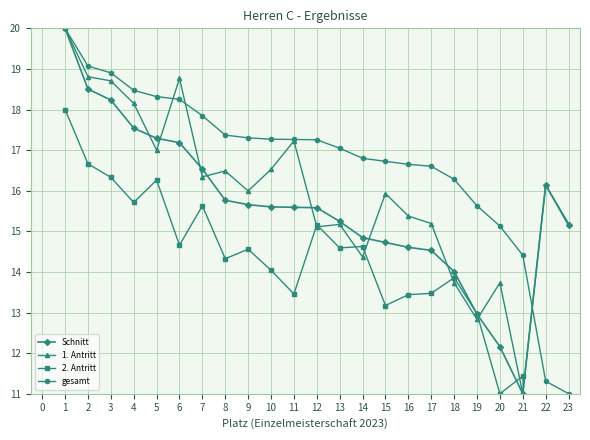

Which category has the lowest value in the Schnitt series?

21